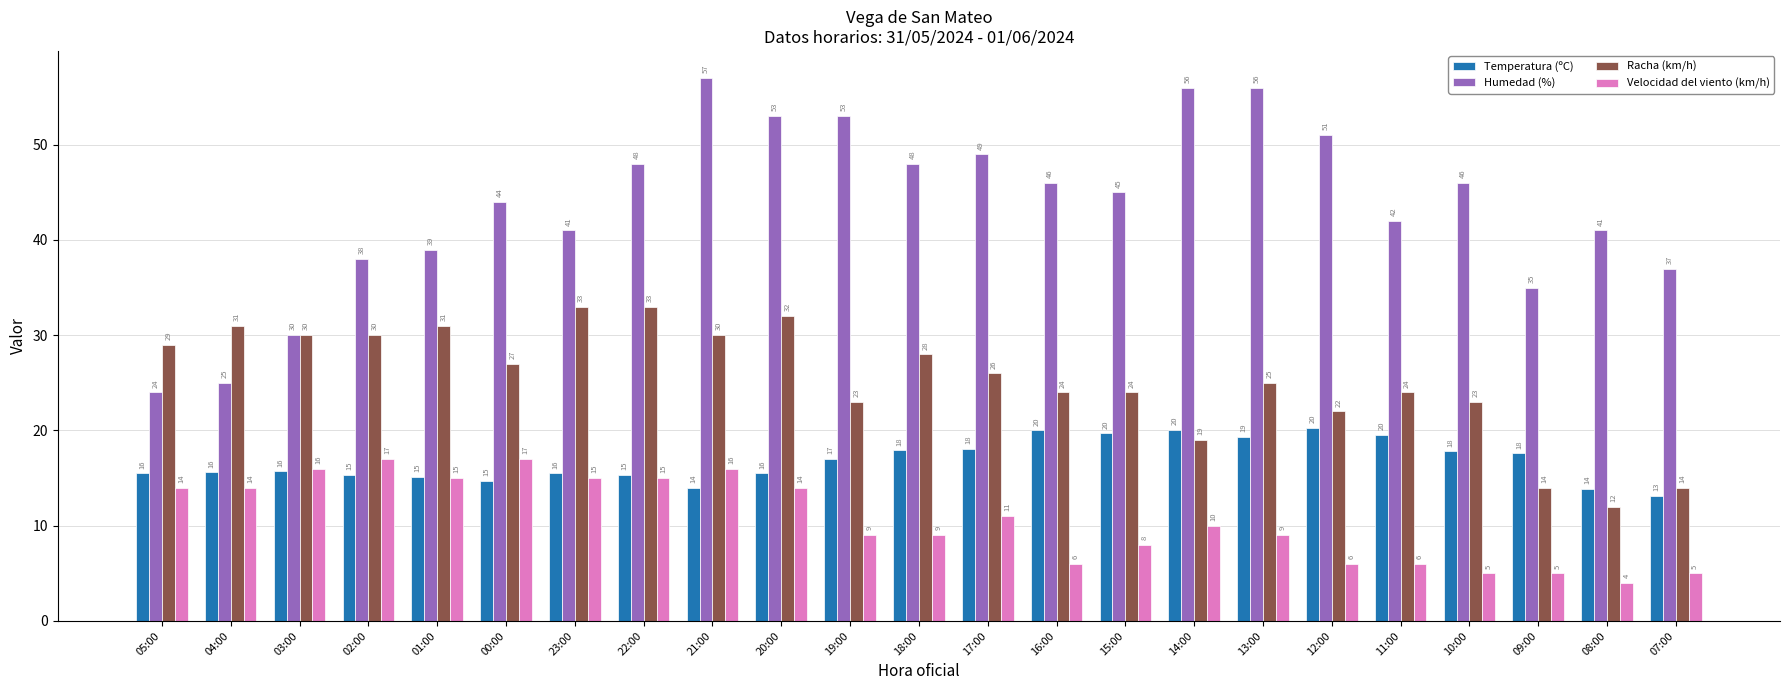

Read the Temperatura (ºC) value at 14:00.

20.1